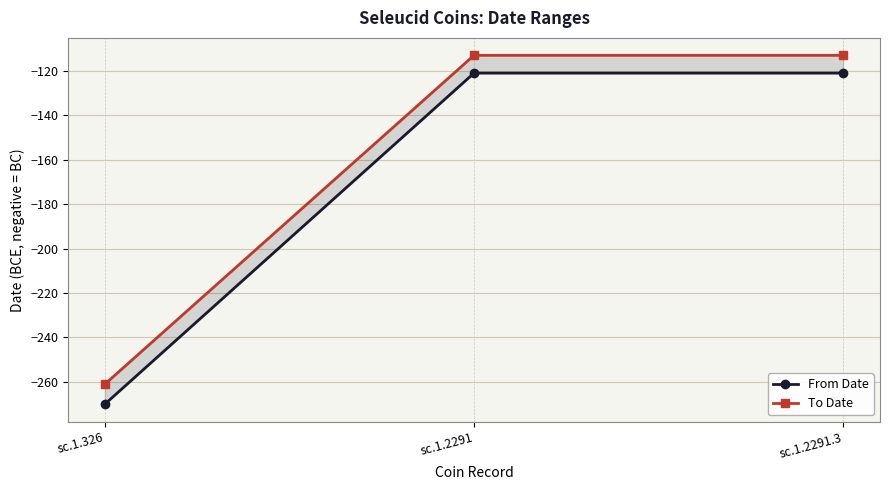

Is the value of From Date at sc.1.2291 greater than the value of To Date at sc.1.2291.3?

No